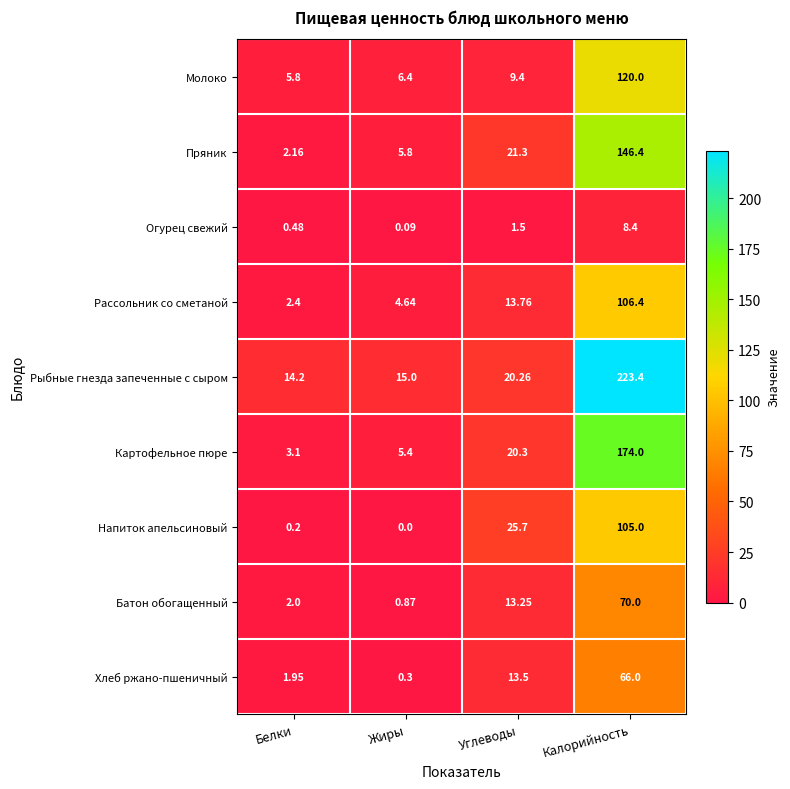

List the labels in order of Напиток апельсиновый value, largest first.

Калорийность, Углеводы, Белки, Жиры